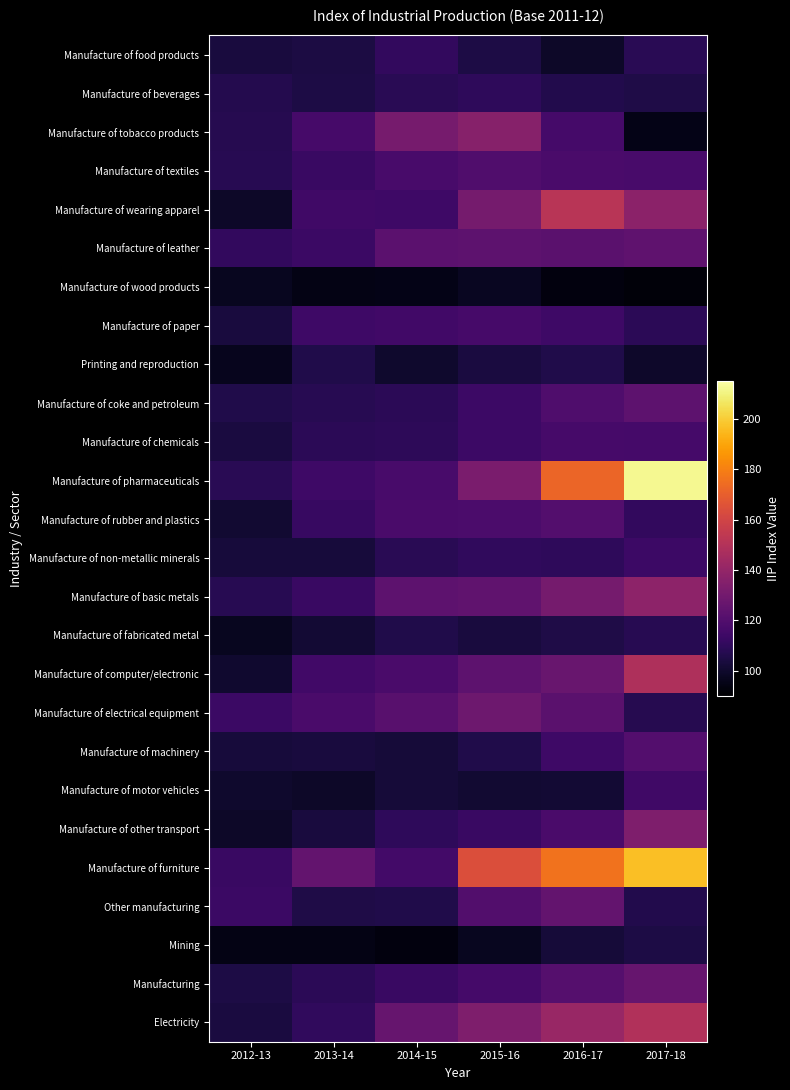

Between 2016-17 and 2013-14, which is larger?

2013-14